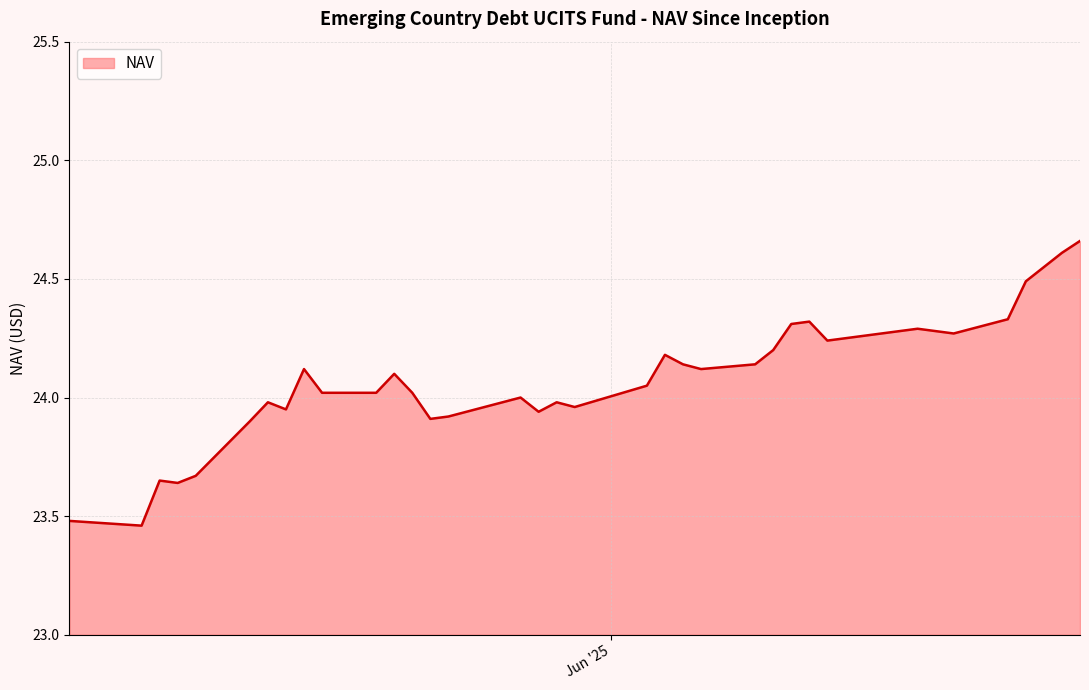

What is the difference between the maximum and minimum values?

1.2